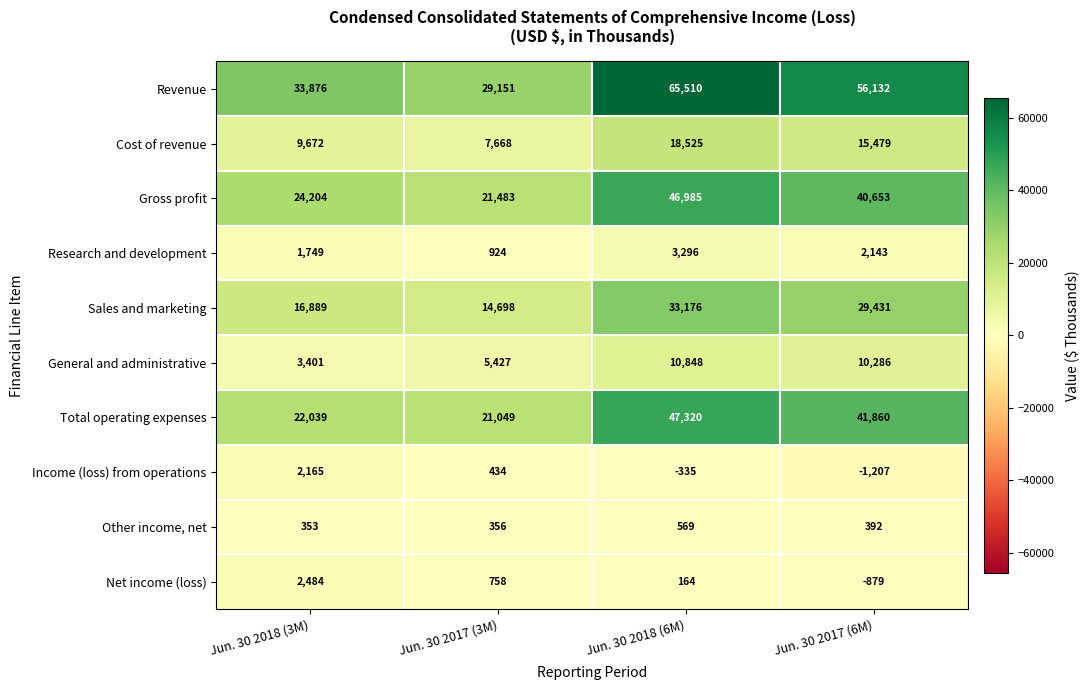

What is the difference between the second highest and minimum values in the Research and development series?

1219